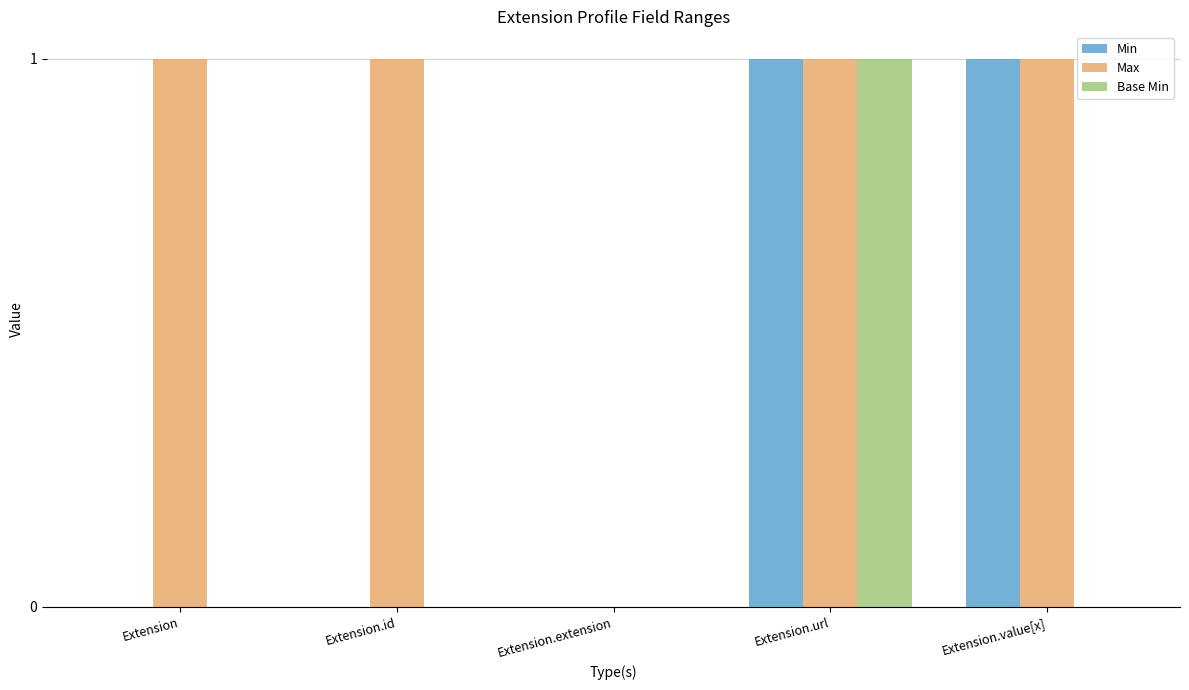

True or false: Max has a value of 2 at Extension.

False